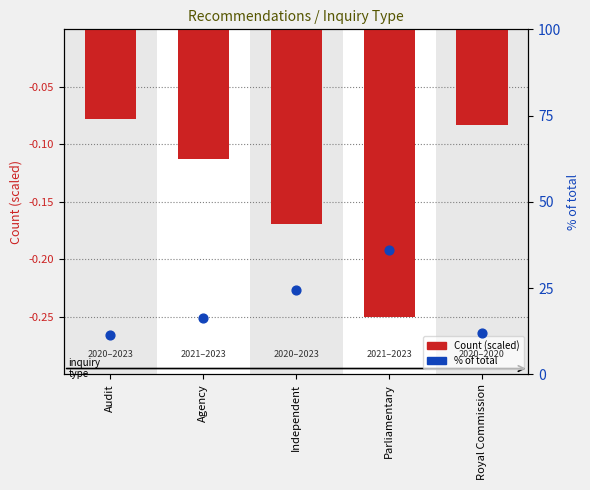

Which series reaches the minimum Y coordinate?

Recommendation count (scaled)